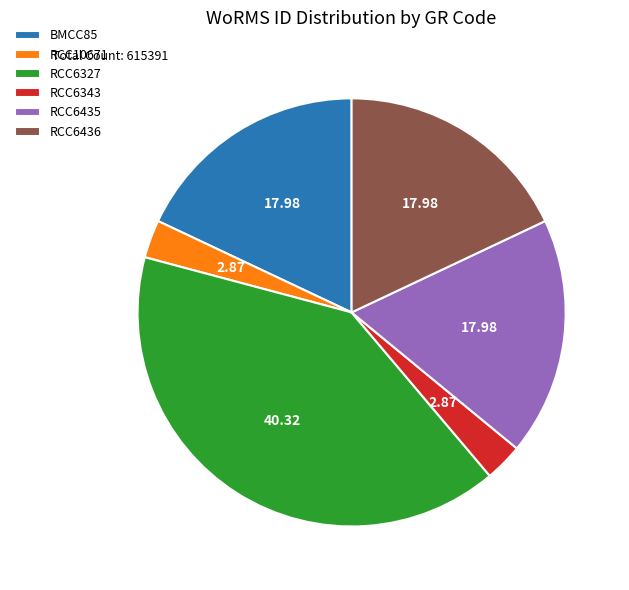

Combined, do RCC6436 and RCC6327 account for over 50%?

Yes